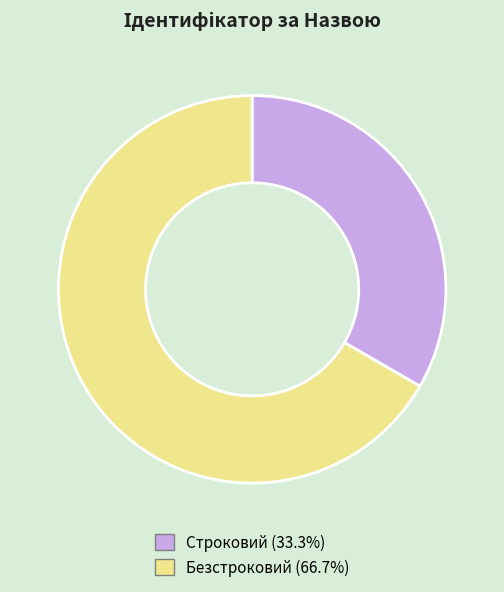

How many slices are in this pie chart?

2